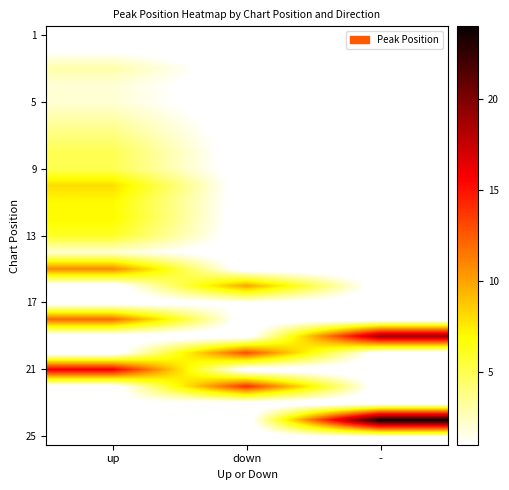

At how many categories does at least one series exceed 3?

3